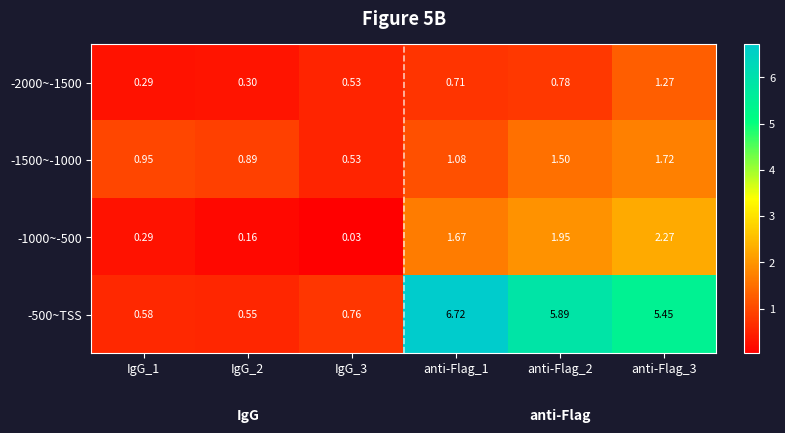

Which series changed the most between IgG_2 and anti-Flag_2?

-500~TSS